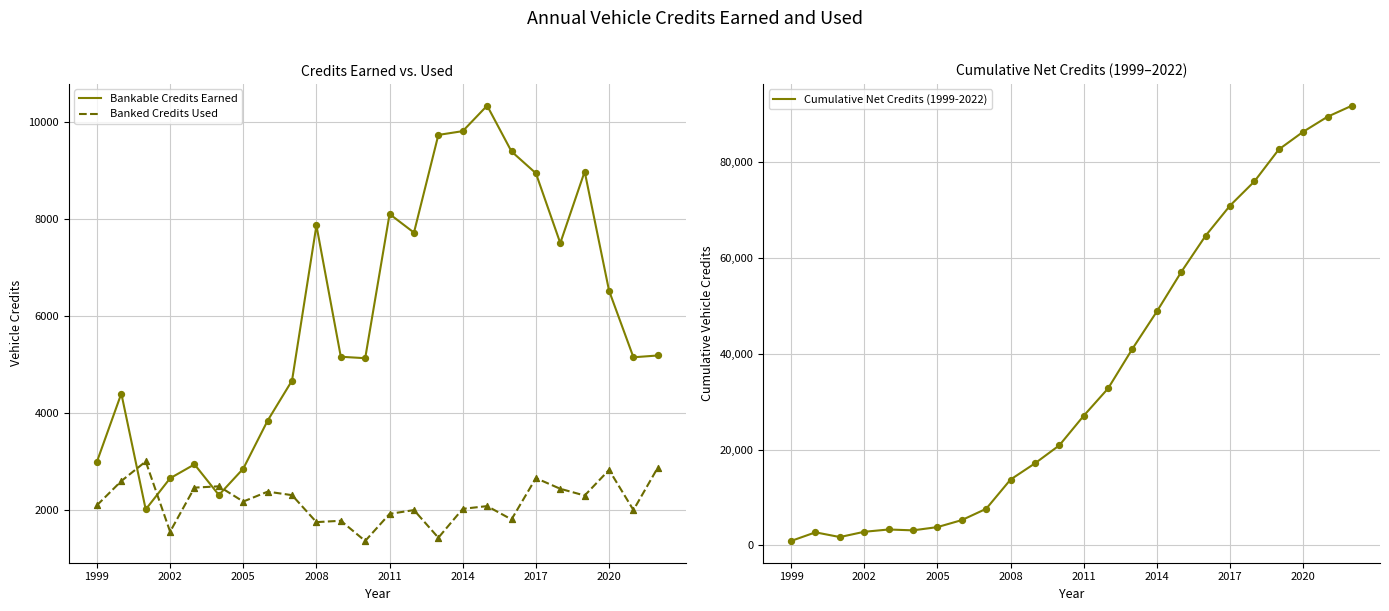

What is the highest value of the Bankable Credits Earned series?

10330